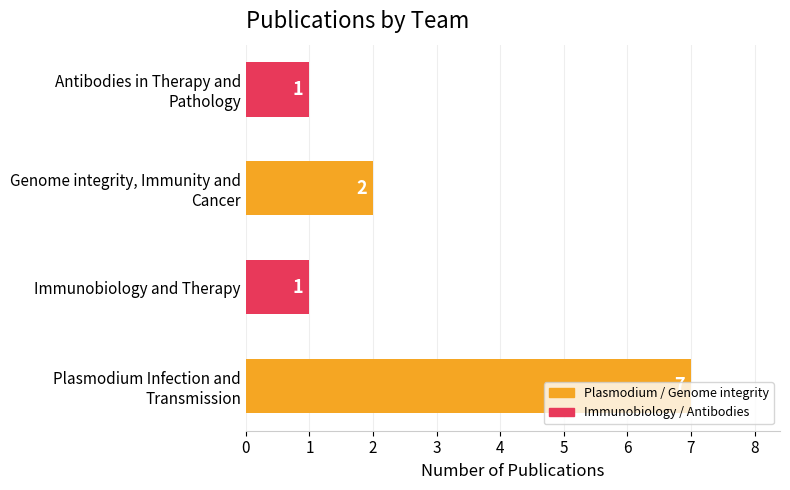

What is the maximum value shown in the chart?

7